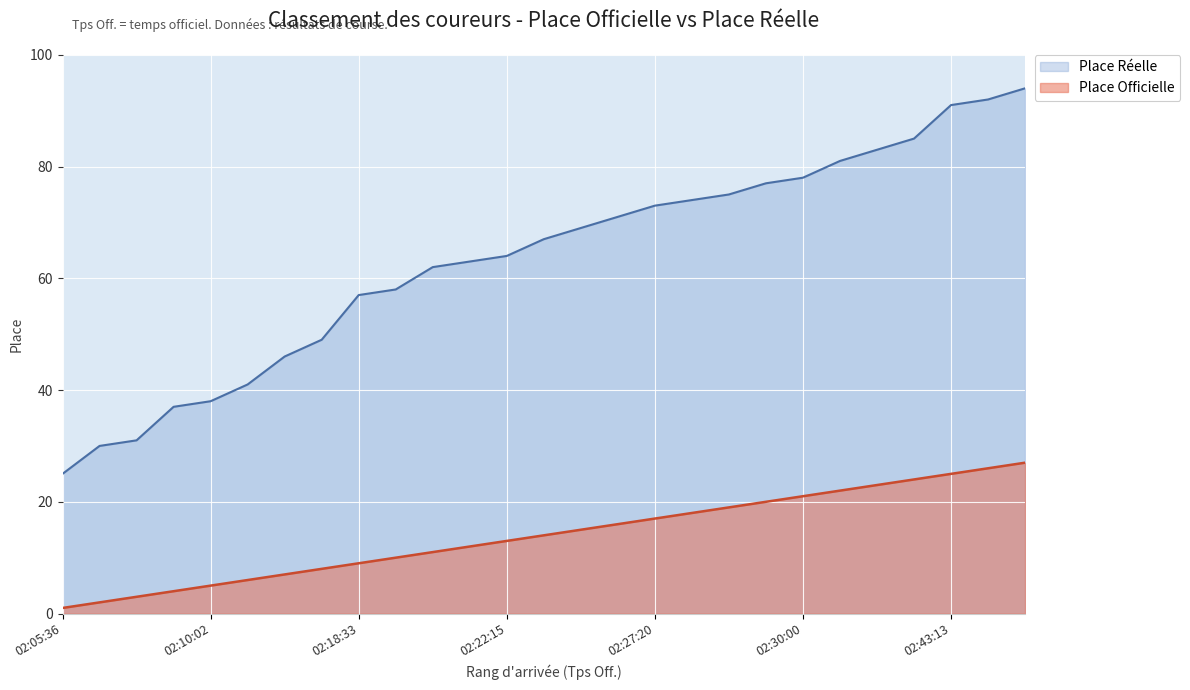

How many lines are shown in the chart?

2